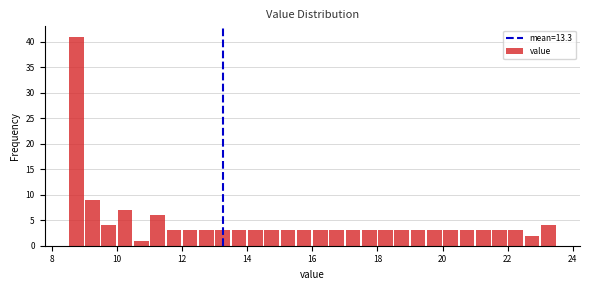

Read against the x-axis, roughly where is the centre of the tallest bar?

8.8